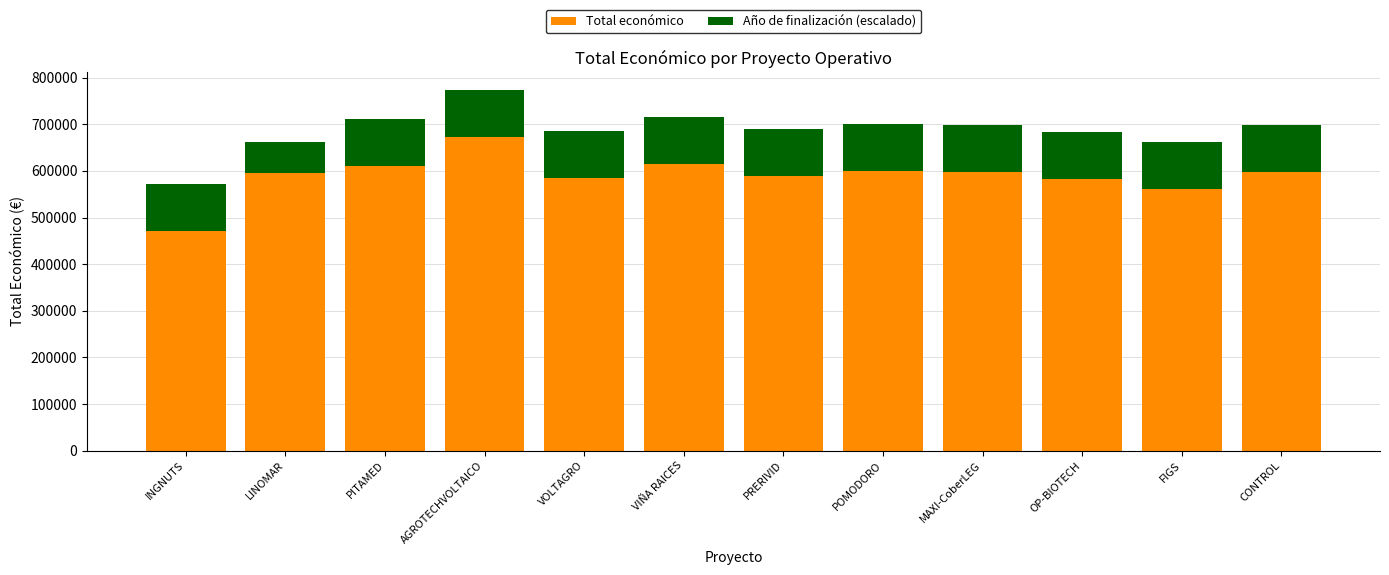

Are the bars grouped side by side (vs. stacked)?

No